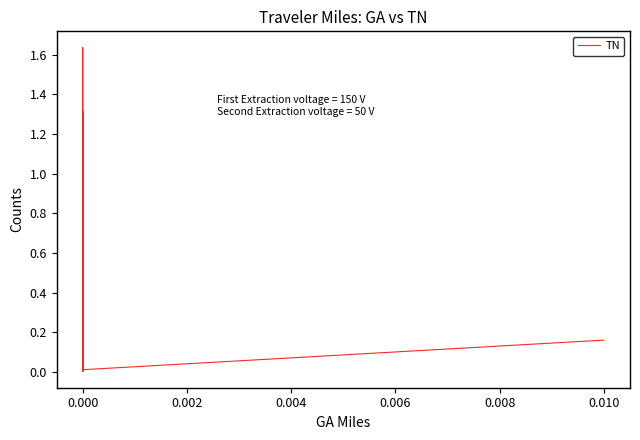

Is this an area chart (filled region under the line)?

No